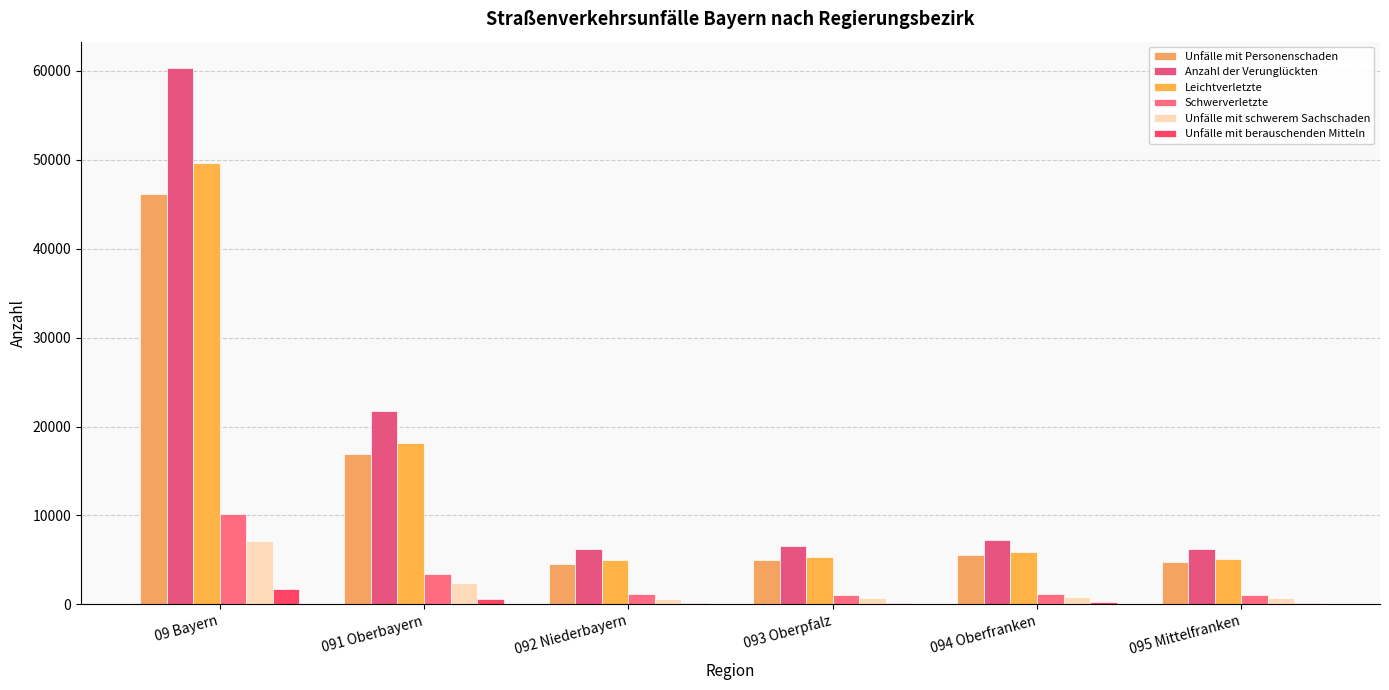

How many groups of bars are there?

6